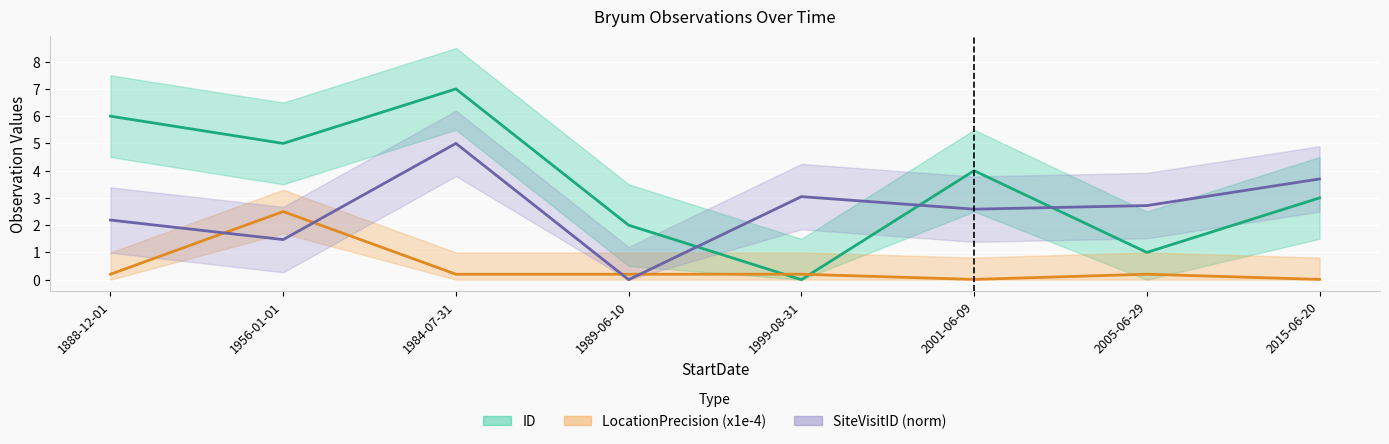

True or false: SiteVisitID and LocationPrecision intersect in this chart.

True